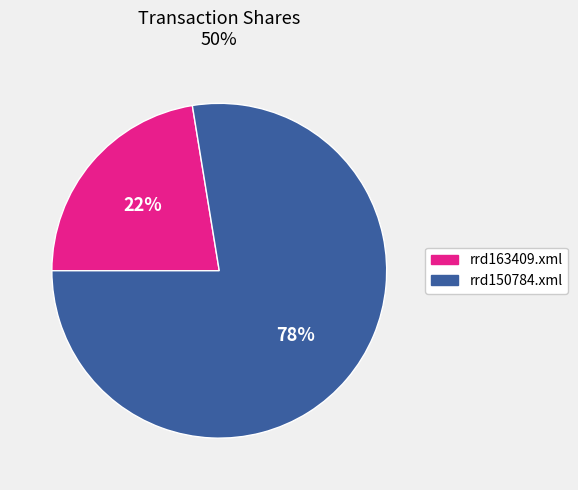

To the nearest percent, what is the combined percentage of rrd150784.xml and rrd163409.xml?

100%